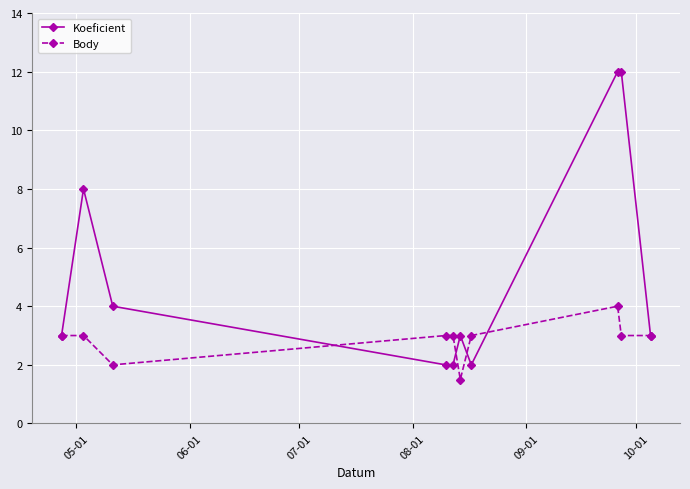

True or false: Koeficient has more than 1 interior local peaks.

True